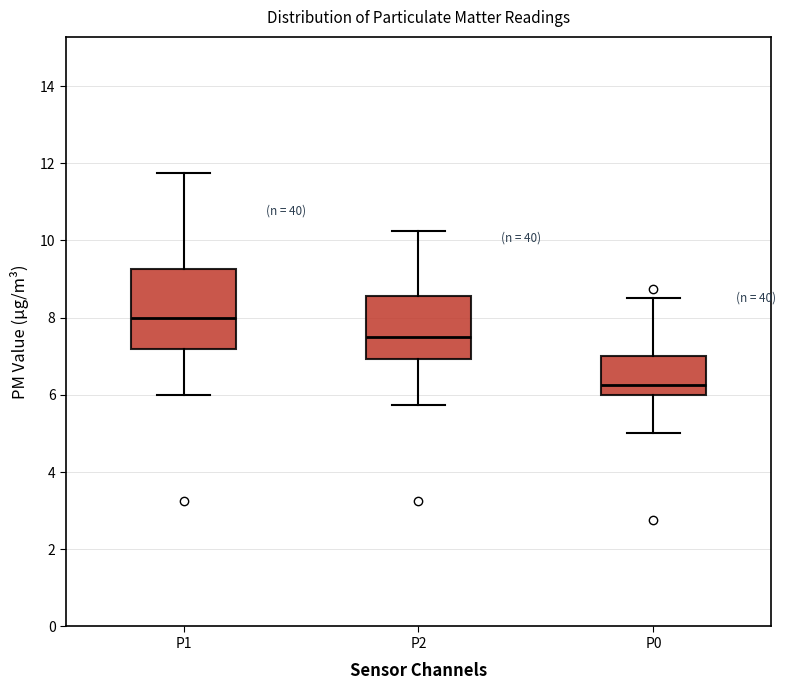

Which box's median line is the lowest?

P0